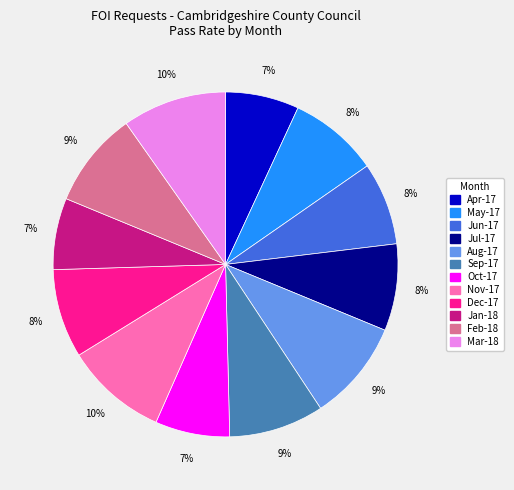

To the nearest percent, what portion does Aug-17 represent?

9%